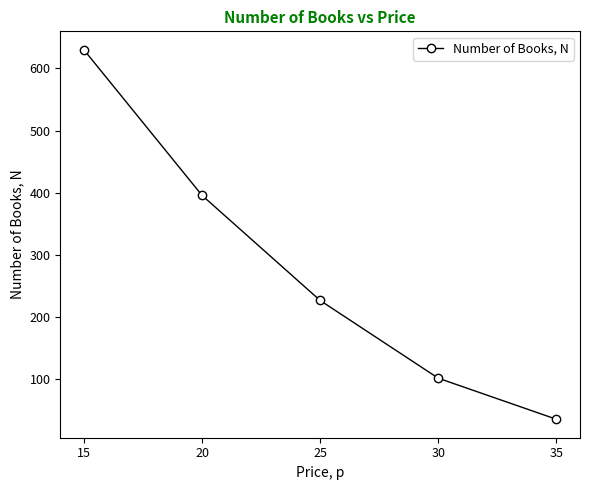

The value at 20 is 396. True or false?

True